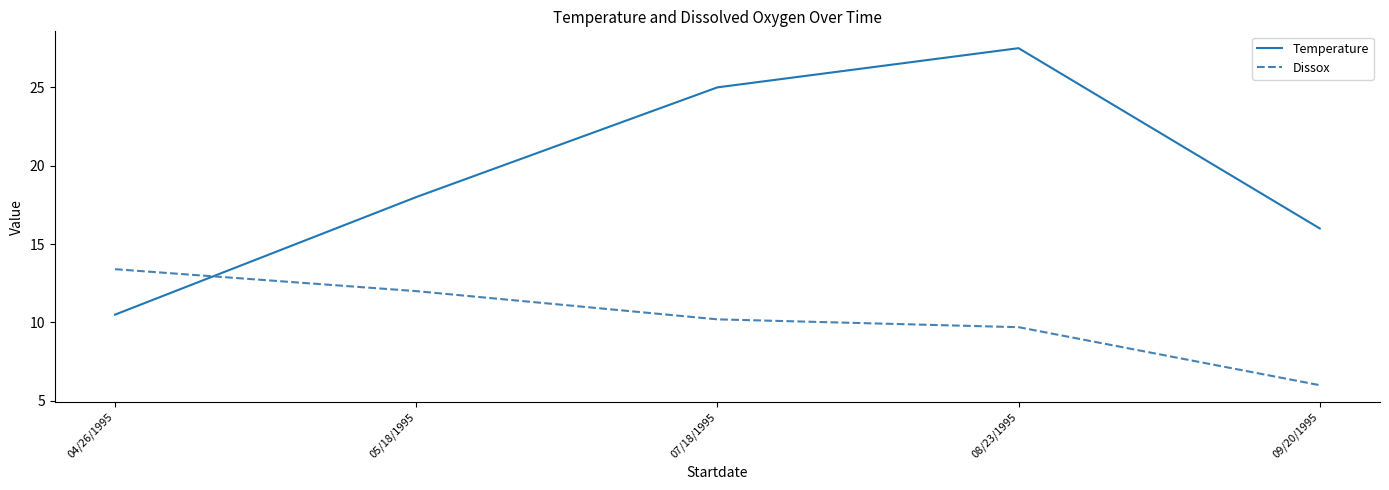

Rank the categories by Temperature value from highest to lowest.

08/23/1995, 07/18/1995, 05/18/1995, 09/20/1995, 04/26/1995